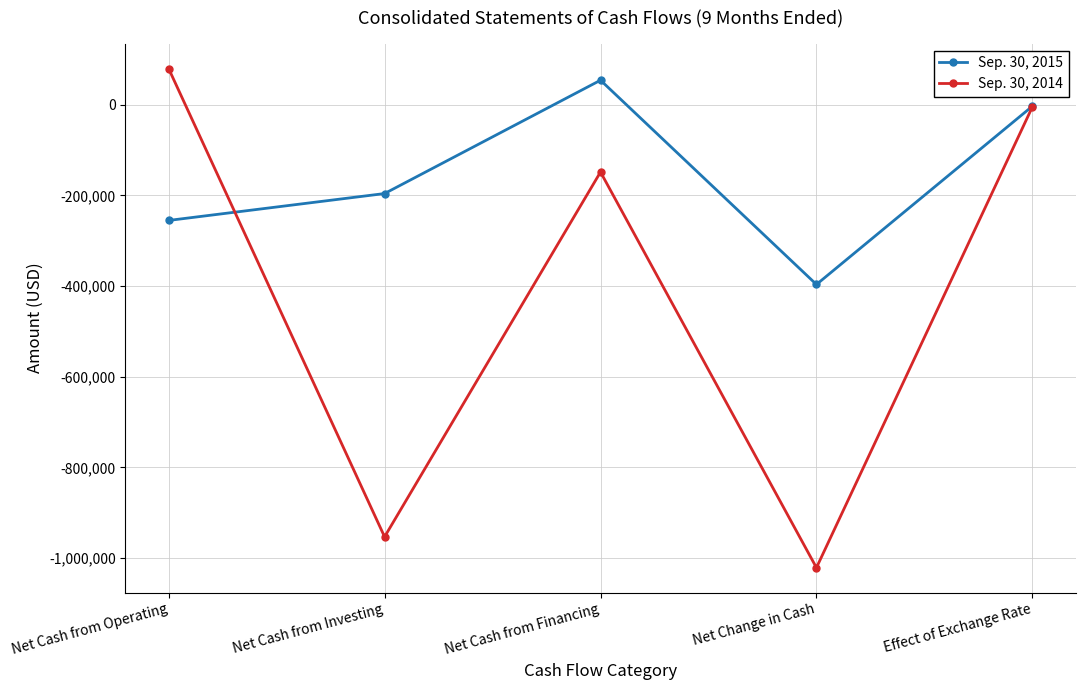

Between which two adjacent categories do Sep. 30, 2014 and Sep. 30, 2015 first intersect?

Net Cash from Operating and Net Cash from Investing